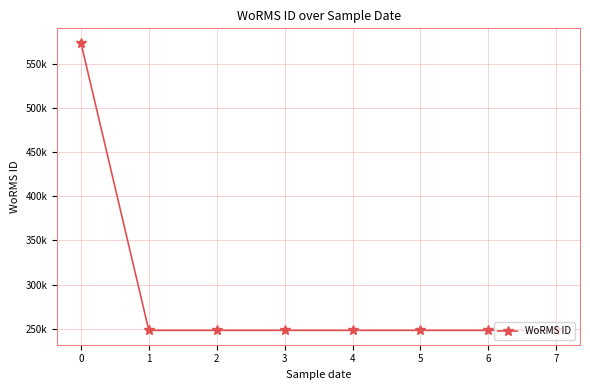

What is the difference between the maximum and minimum values?

325760